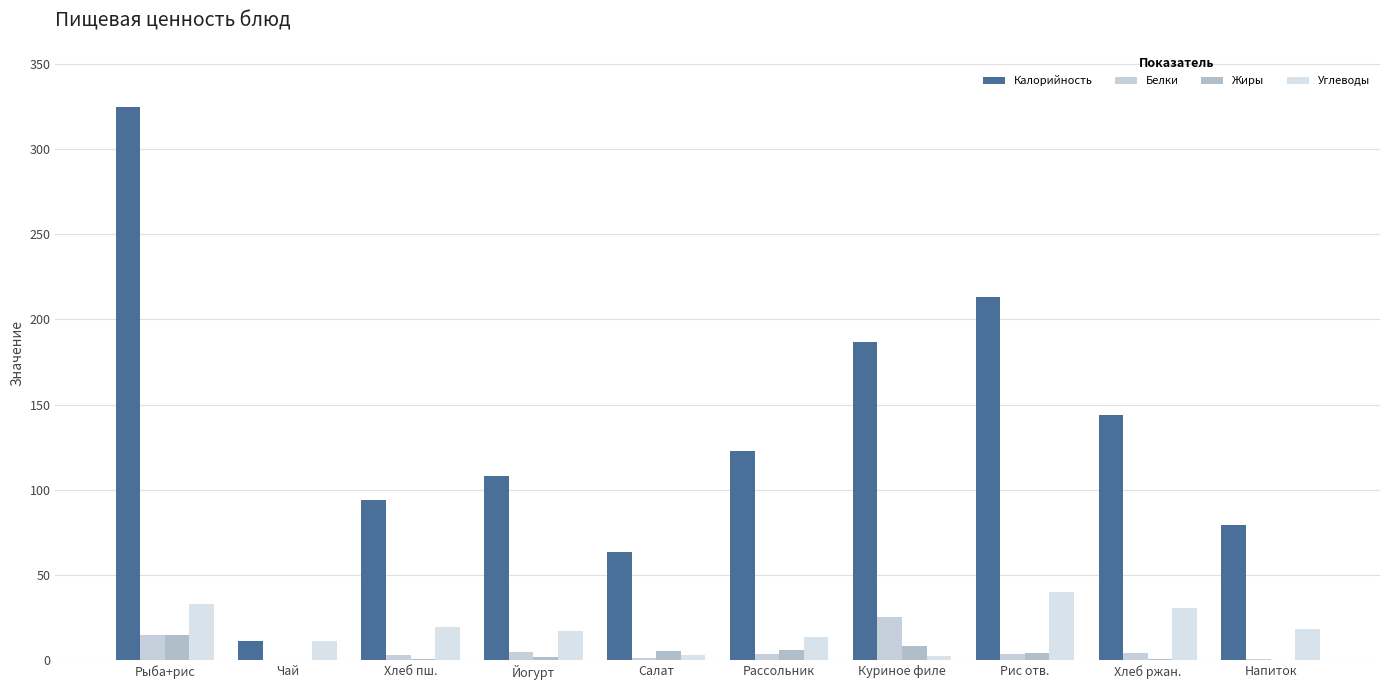

What is the minimum value for Углеводы?

2.5